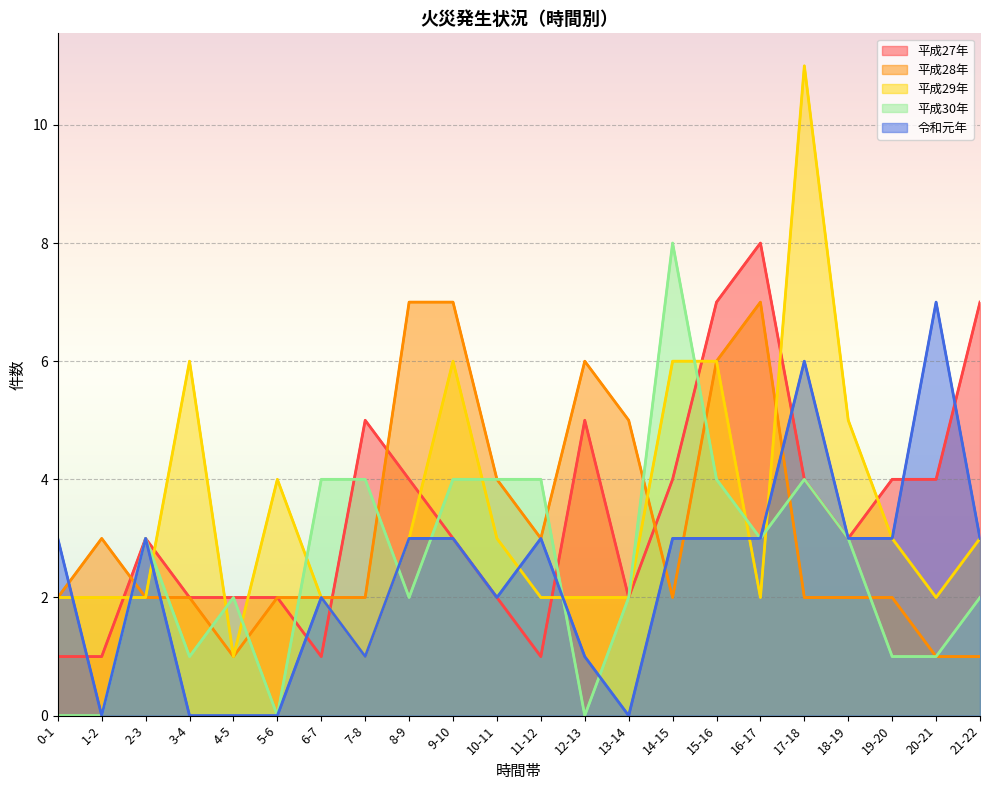

Is it true that 令和元年 equals 1 at 7-8?

True